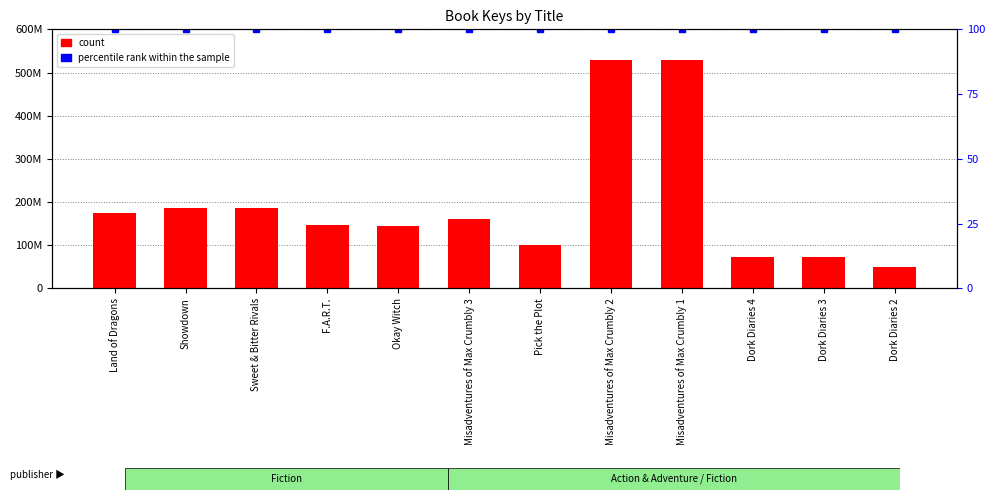

What is the average value of the percentile rank within the sample series?

100